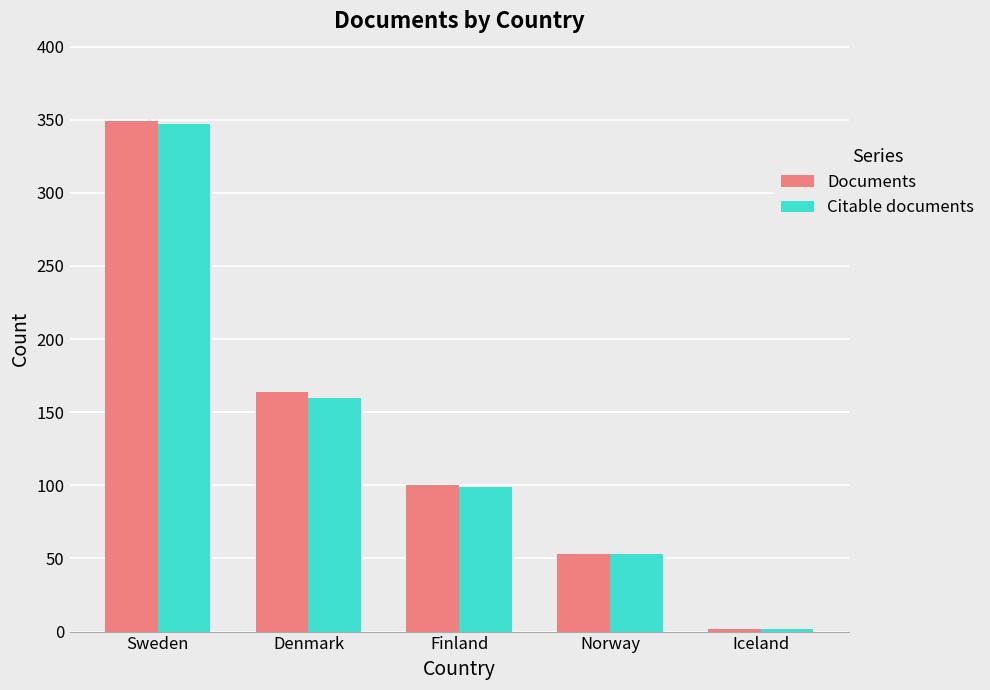

Reading left to right, what are all the values shown in this chart?

Documents: Sweden=349	Denmark=164	Finland=100	Norway=53	Iceland=2
Citable documents: Sweden=347	Denmark=160	Finland=99	Norway=53	Iceland=2